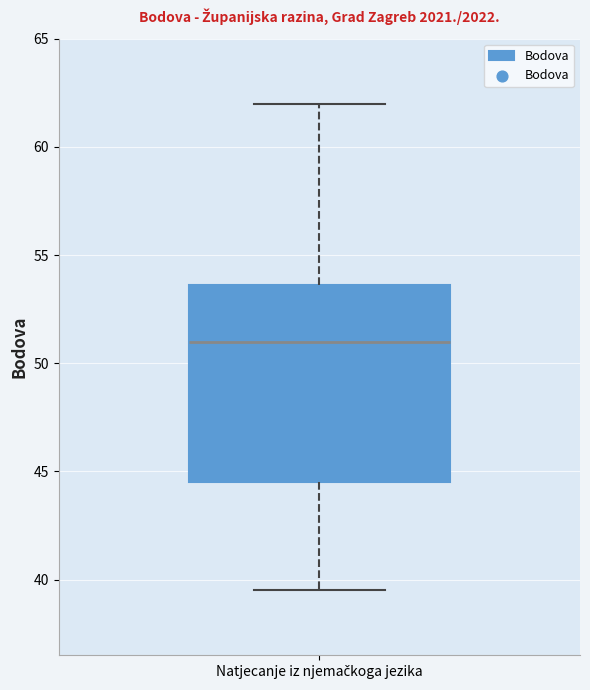

Where is the upper edge of the box for Natjecanje iz njemačkoga jezika on the y-axis? The values are not printed on the chart, so give them approximately, as read against the axis.

53.5